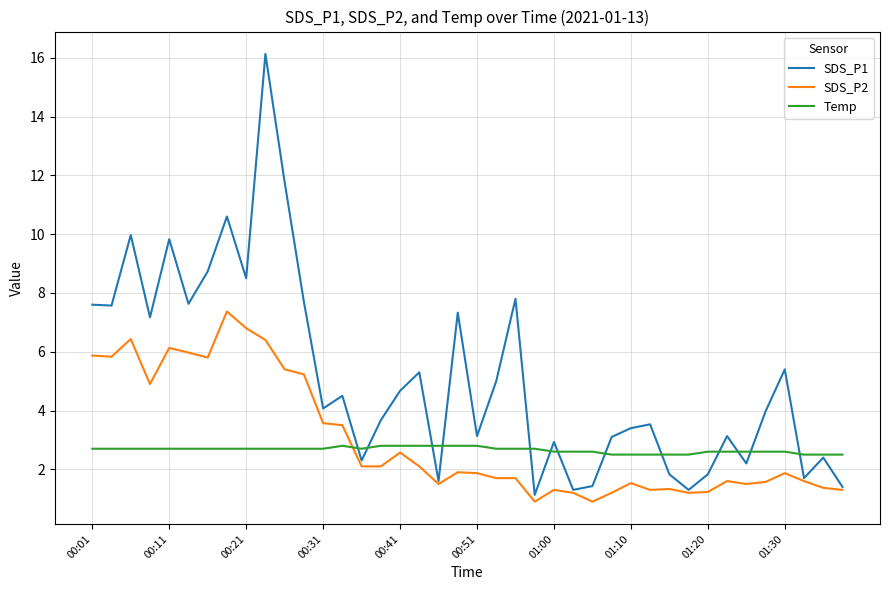

Rank the series by their maximum value, from highest to lowest.

SDS_P1, SDS_P2, Temp